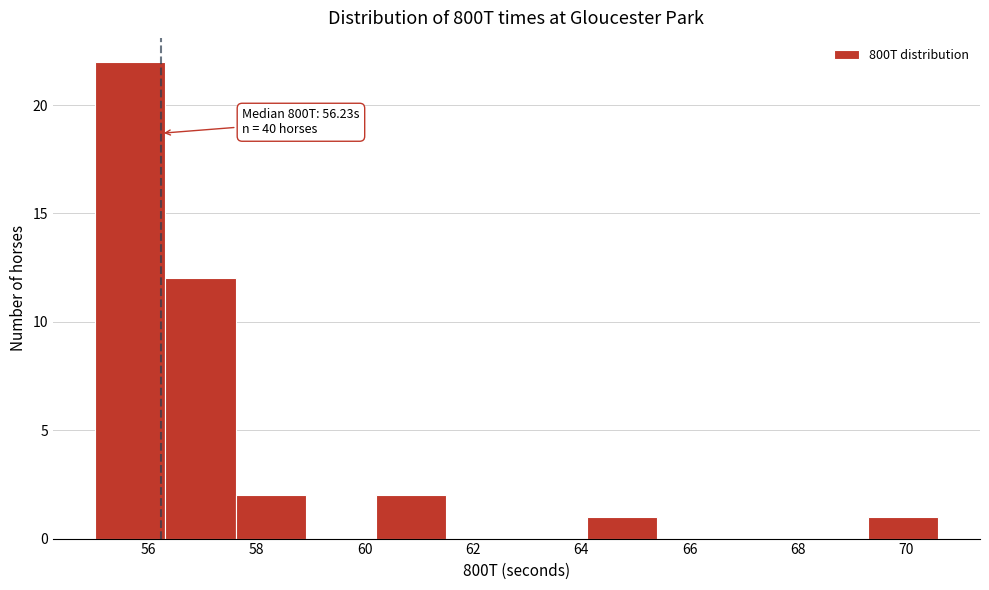

Which range on the x-axis has the tallest bar?

55.0 to 56.4